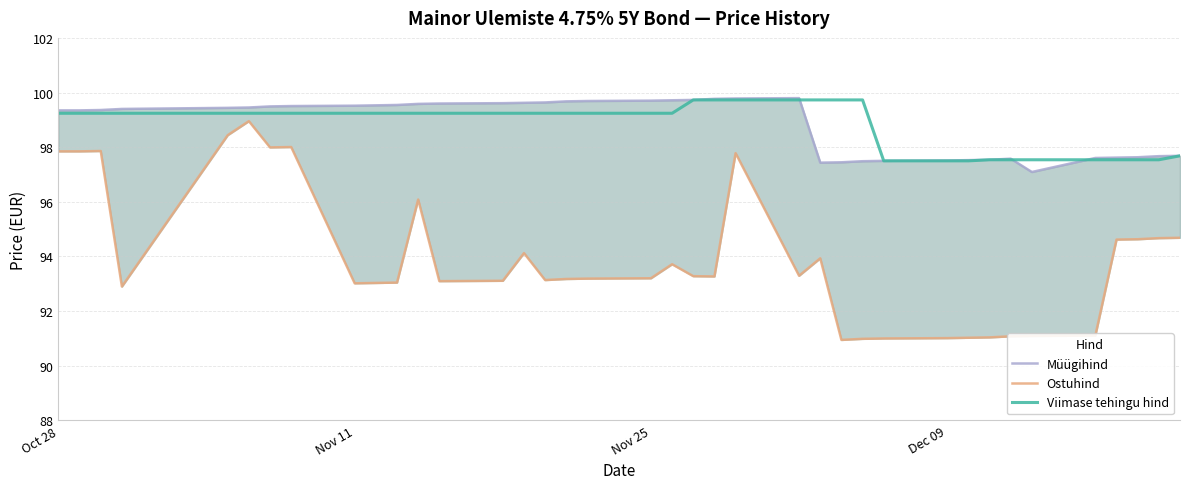

True or false: Müügihind and Ostuhind cross at least once.

False